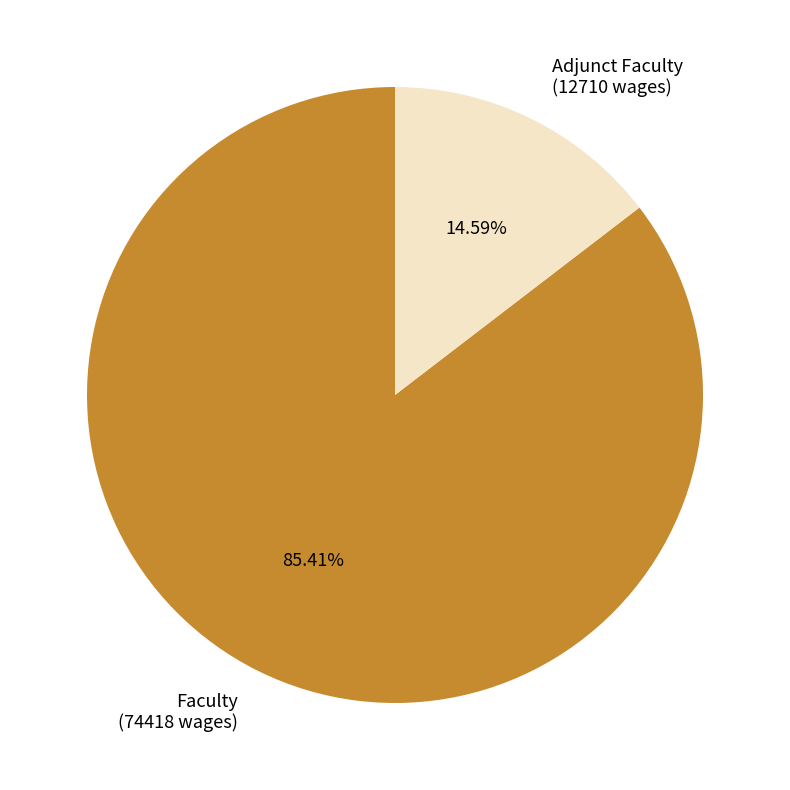

How many segments does this pie chart have?

2